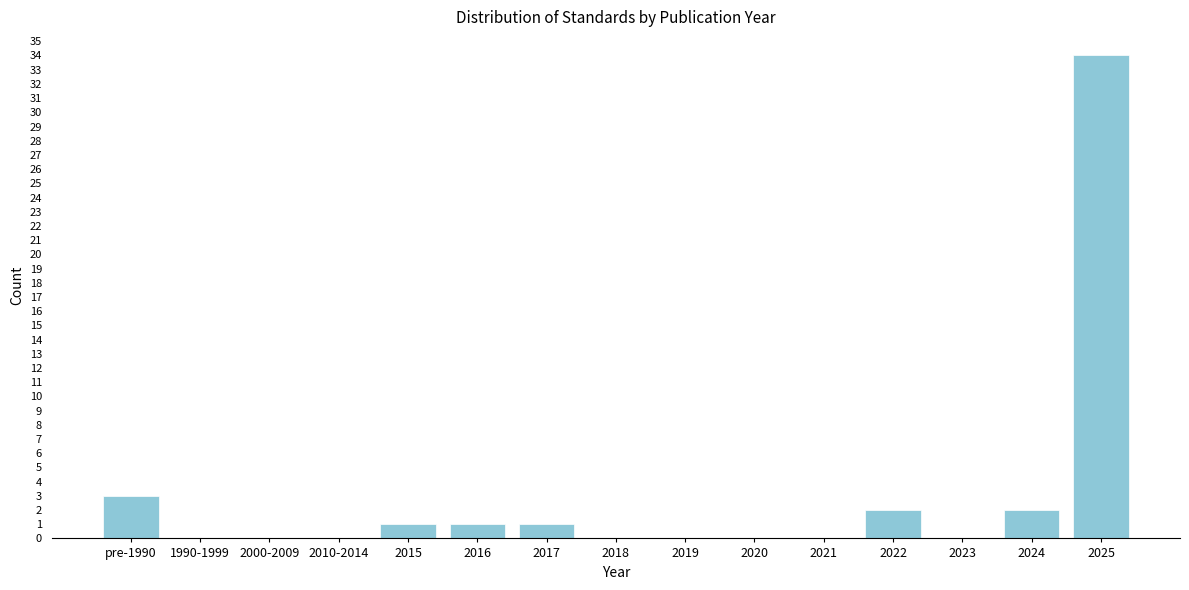

Reading right to left, list all the values displayed in this chart.

2025=34	2024=2	2023=0	2022=2	2021=0	2020=0	2019=0	2018=0	2017=1	2016=1	2015=1	2010-2014=0	2000-2009=0	1990-1999=0	pre-1990=3